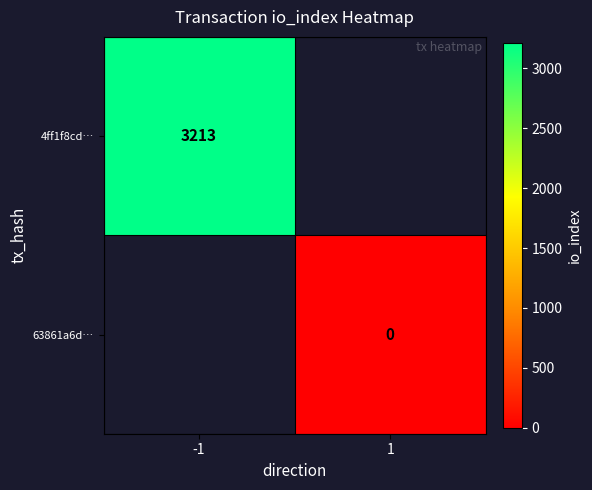

Is the value of 63861a6d… at 1 greater than the value of 4ff1f8cd… at -1?

No